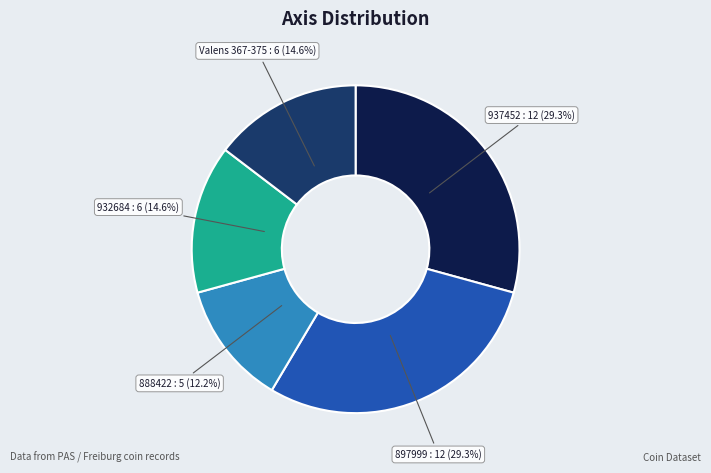

Does 888422 represent more than half of the total?

No